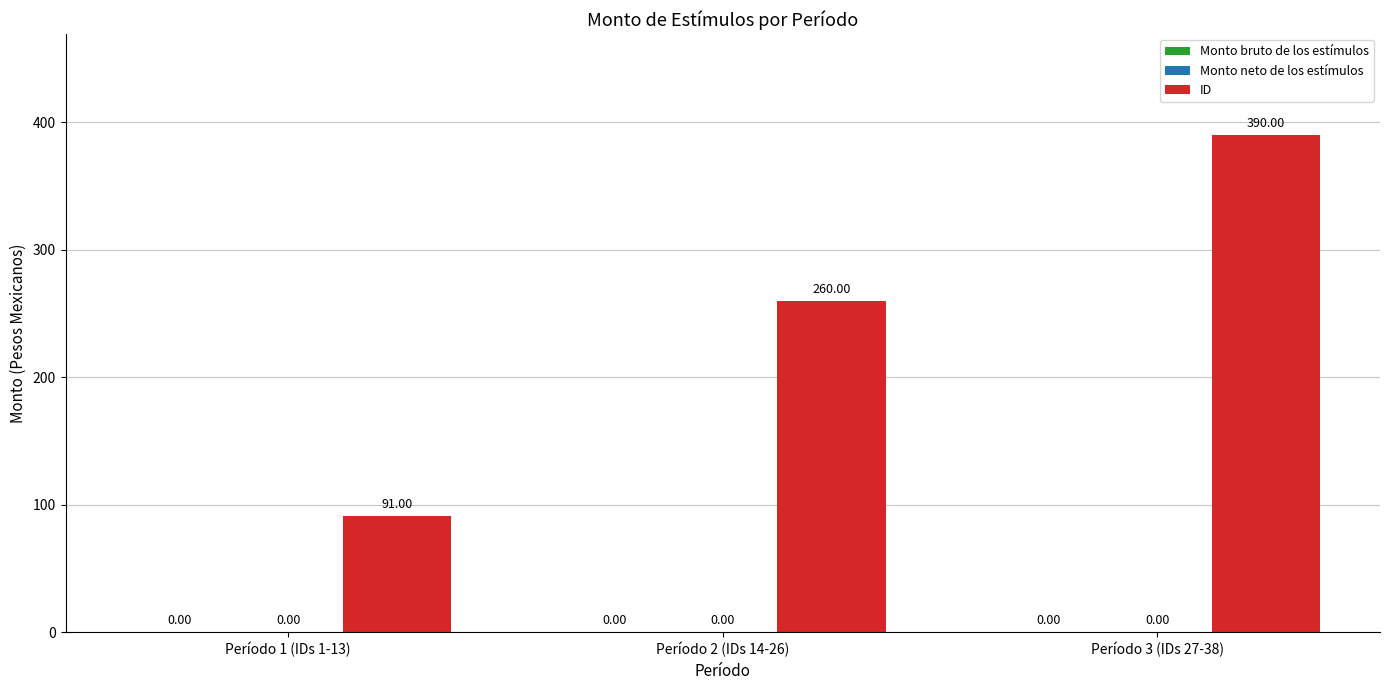

Reading right to left, transcribe all the data shown in this chart.

Monto bruto de los estímulos: 0	0	0
Monto neto de los estímulos: 0	0	0
ID: 390	260	91